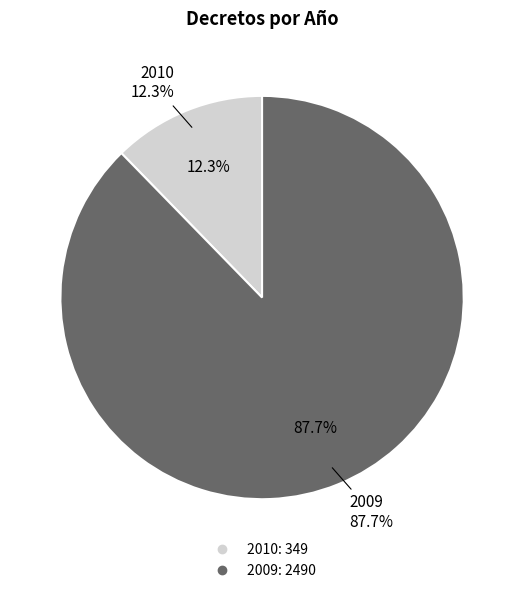

How many slices are in this pie chart?

2